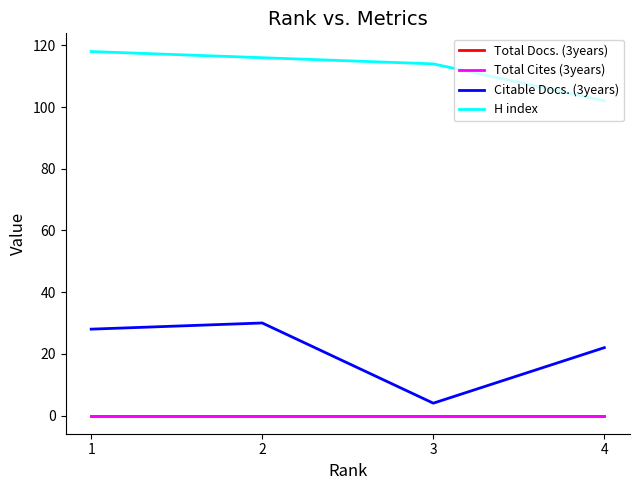

Does the chart display data point markers on the line(s)?

No